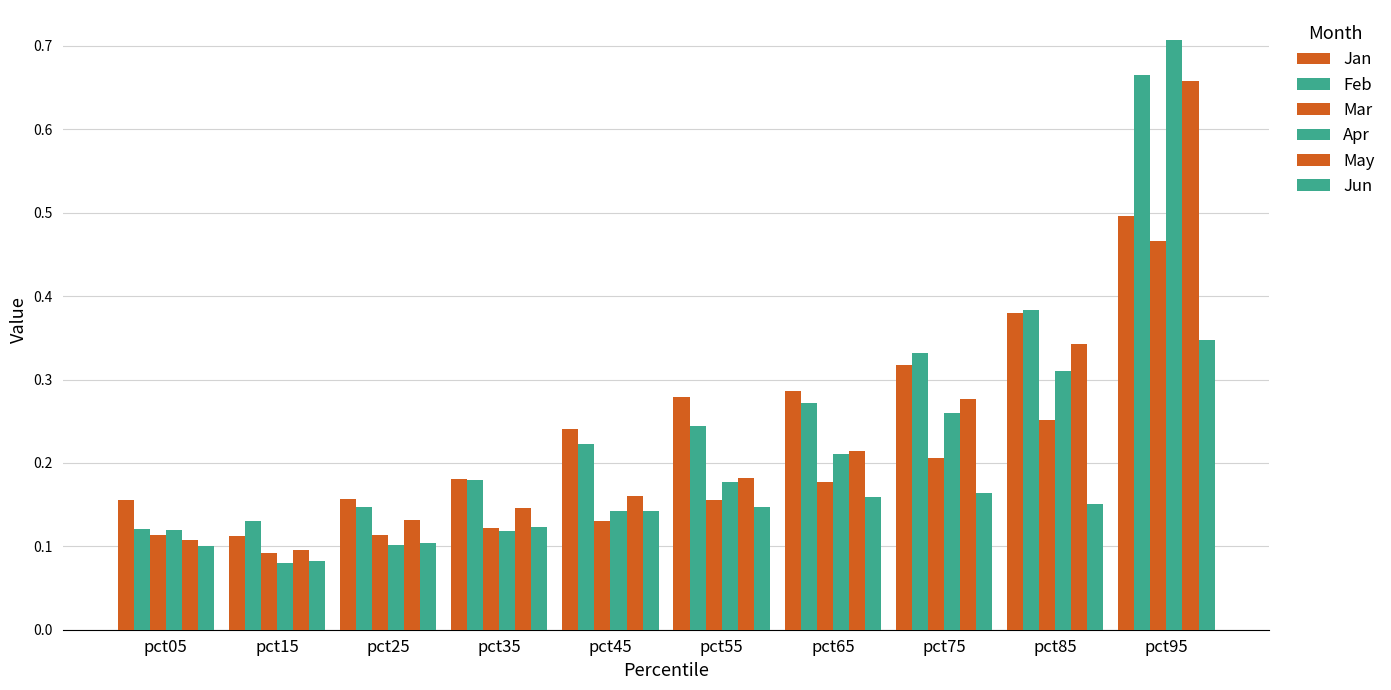

How many bars are there in each group?

6